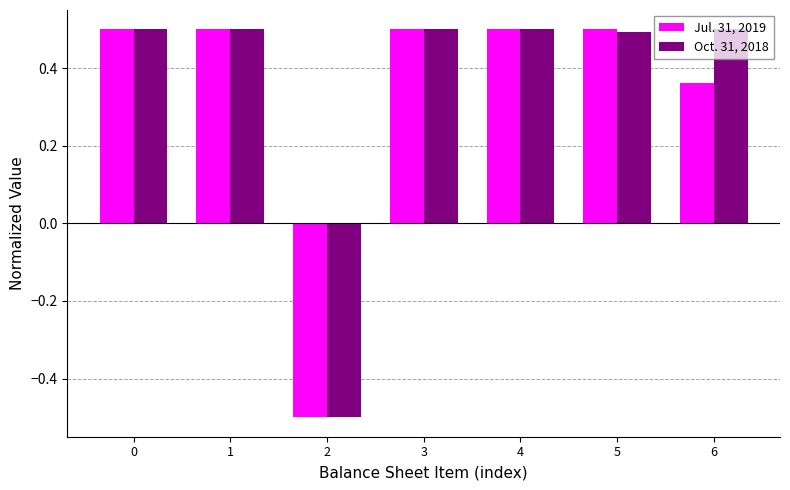

What is the difference between the maximum and minimum values in the Jul. 31, 2019 series?

1.0